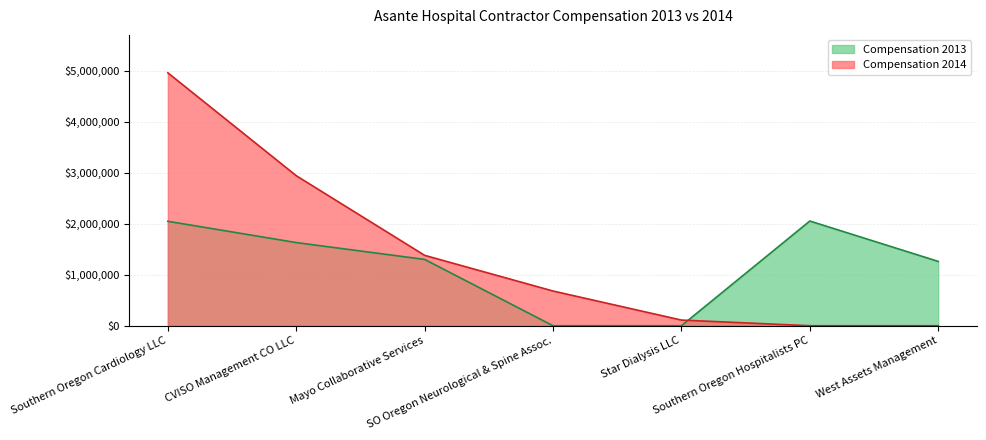

Between Star Dialysis LLC and CVISO Management CO LLC, which is larger?

CVISO Management CO LLC